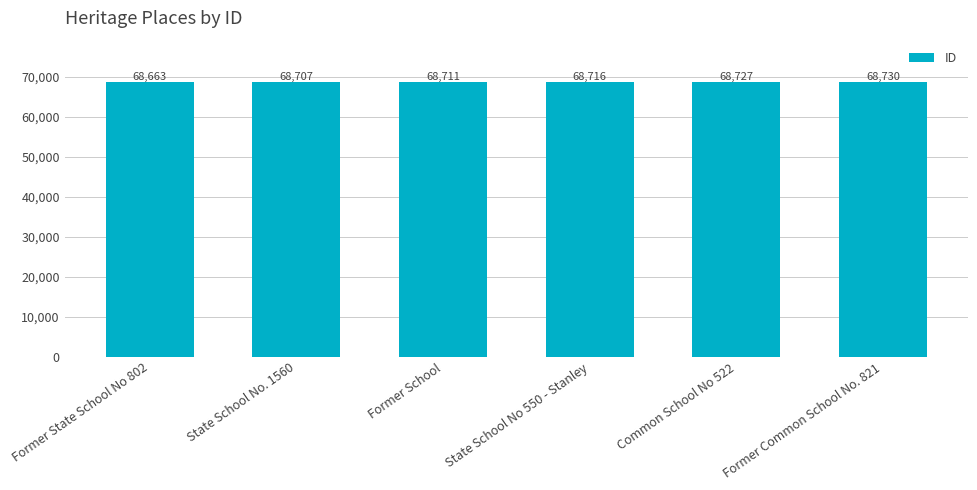

At which label is the value closest to 68696?

State School No. 1560